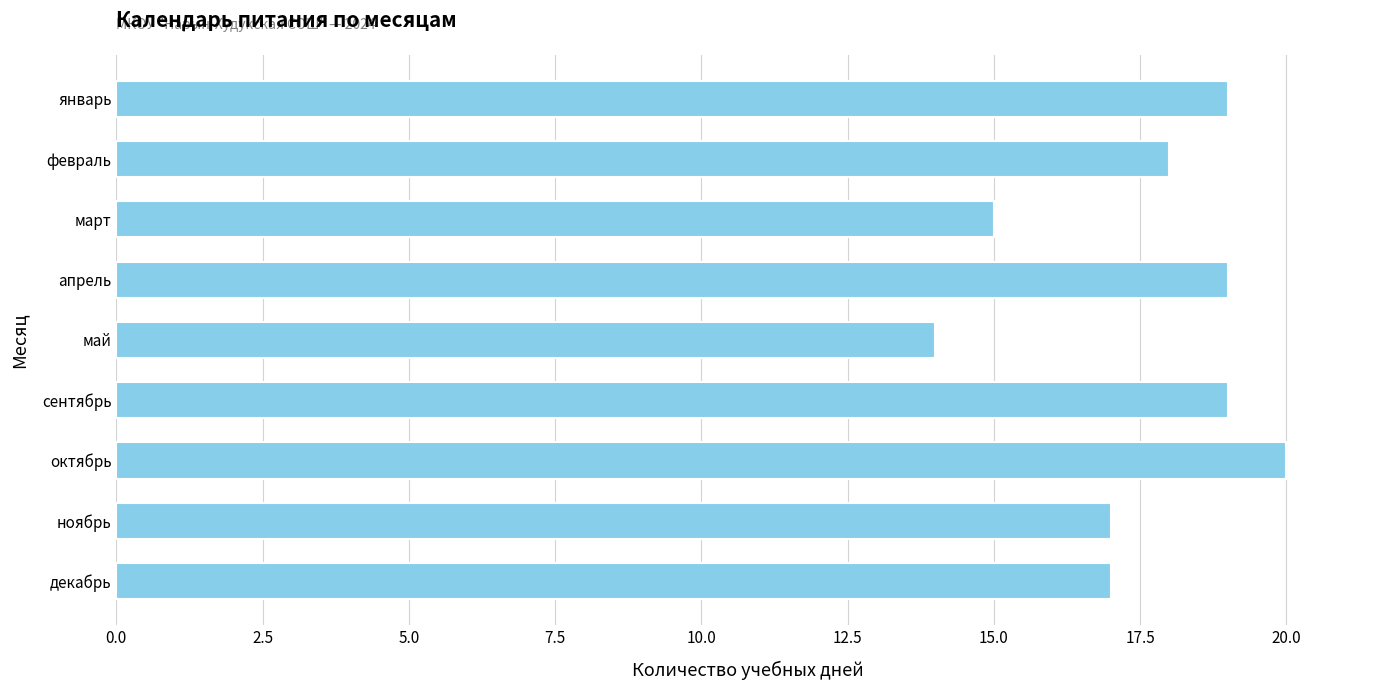

Count the values in the range 17 to 19.

6